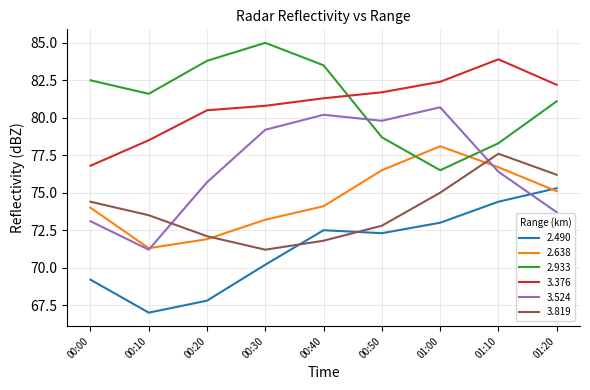

Where does the 3.524 series first go above 76?

00:30